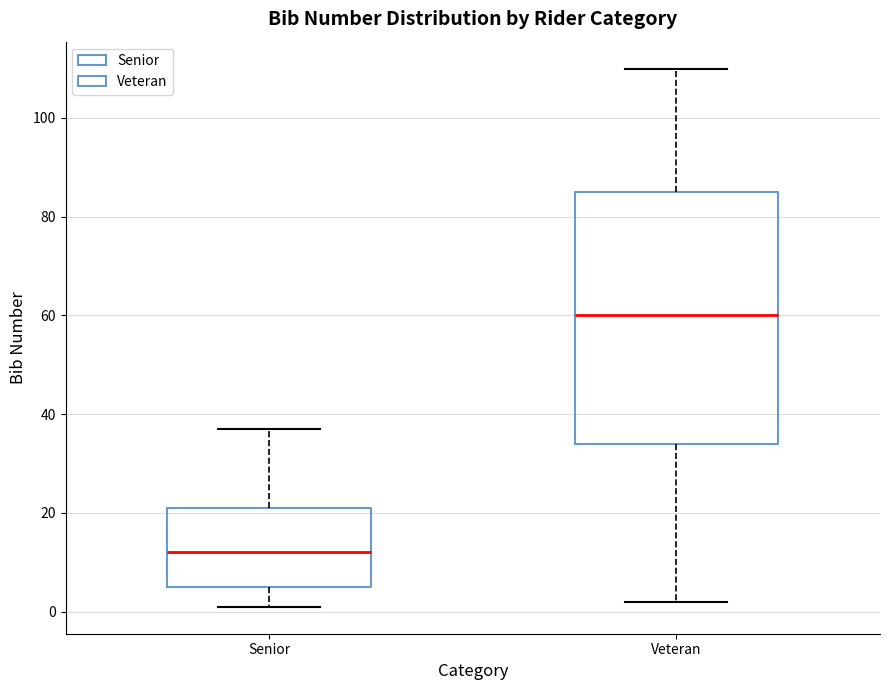

Which box is the tallest, from its lower edge to its upper edge?

Veteran